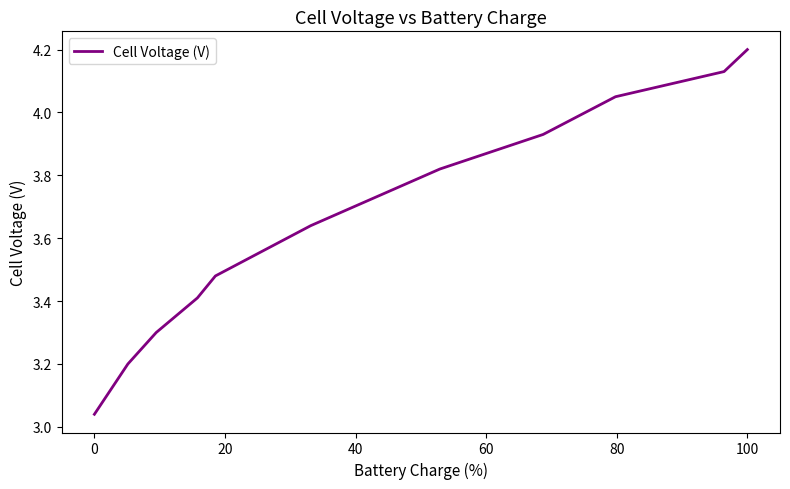

What is the maximum value shown in the chart?

4.2